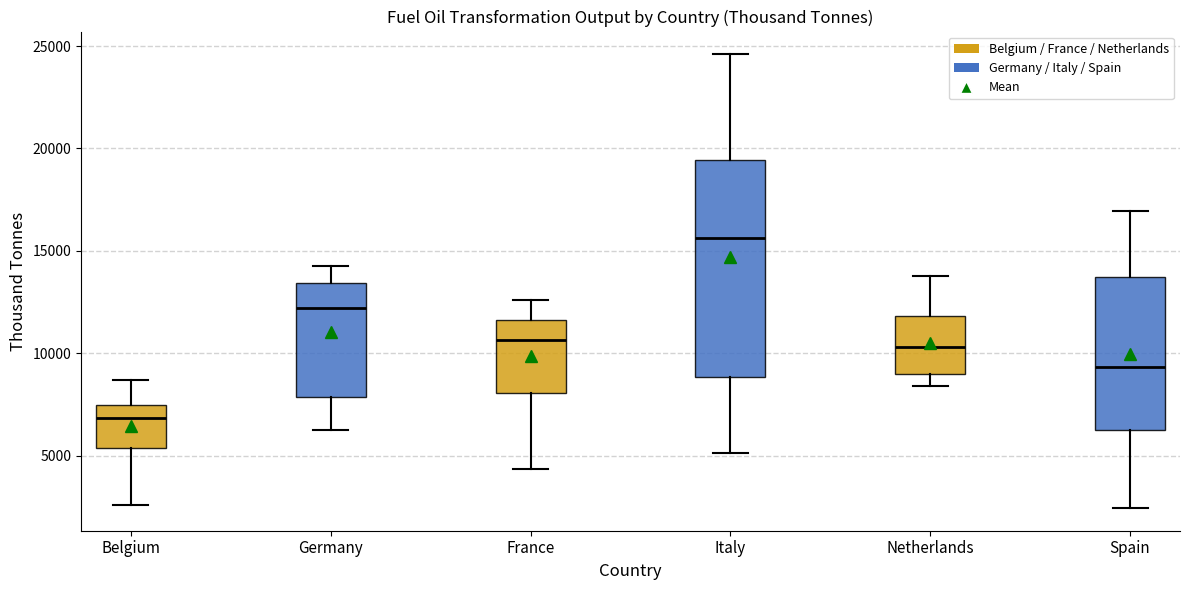

Comparing the boxes themselves (not the whiskers), which one is the tallest?

Italy